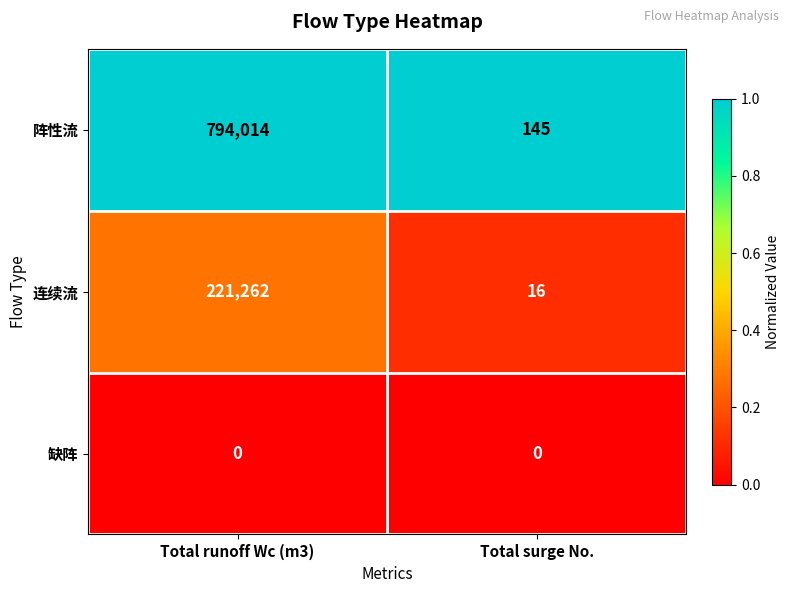

Is it true that 缺阵 equals 0 at Total surge No.?

True